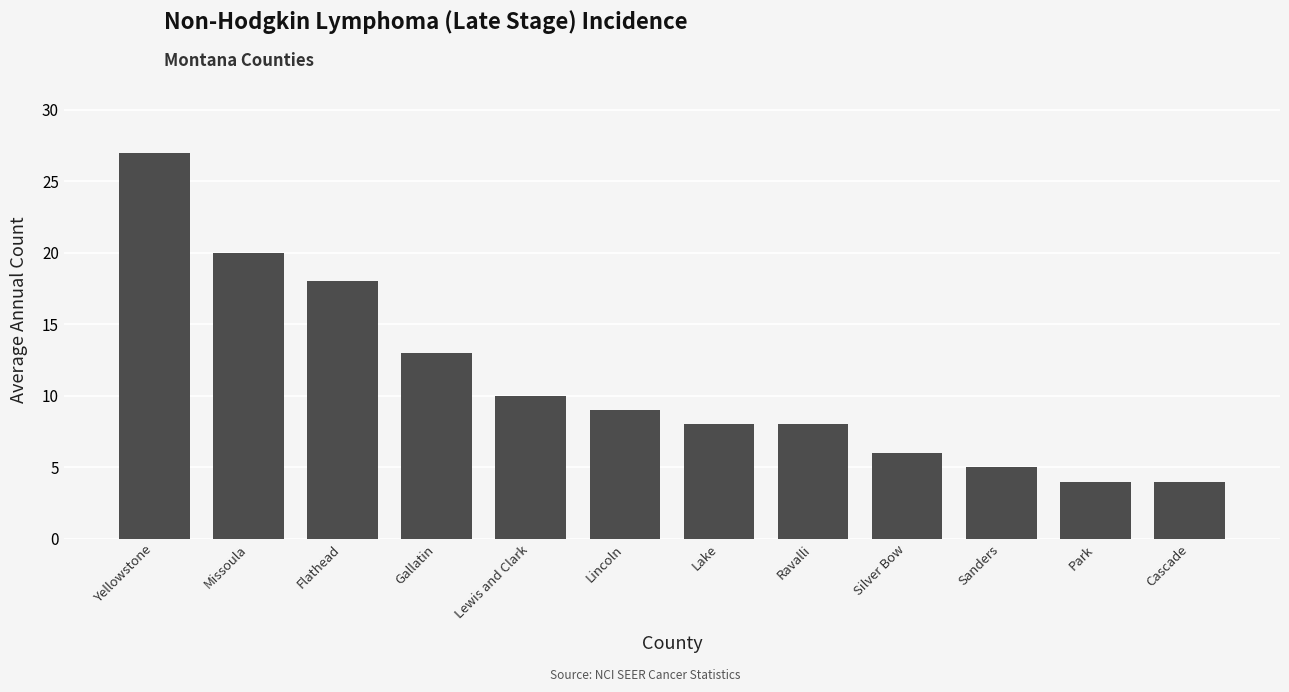

Read the value at Gallatin, to the nearest 5.

15